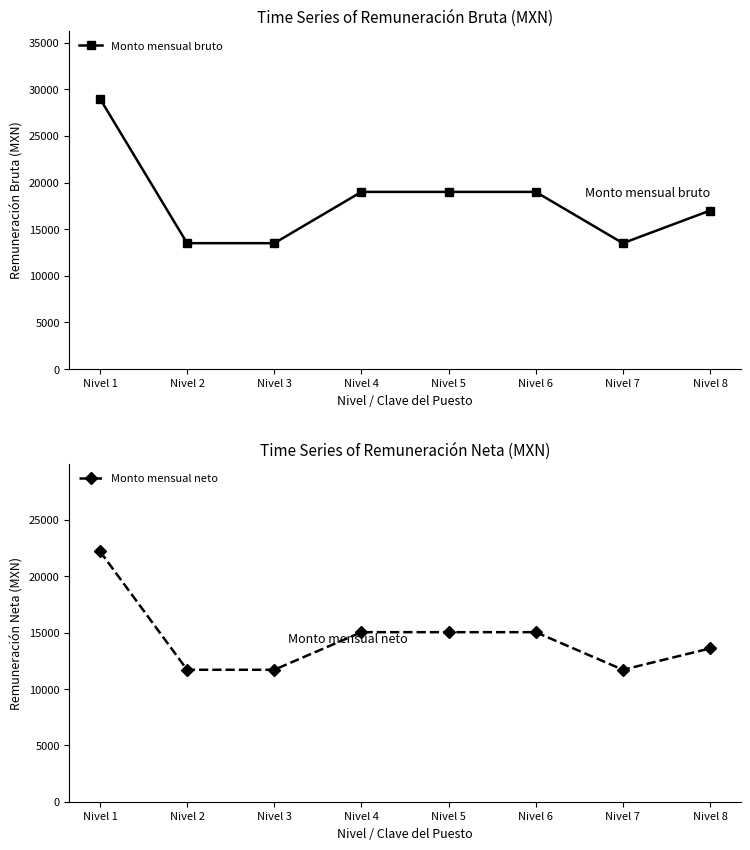

True or false: Monto mensual bruto and Monto mensual neto cross at least once.

False